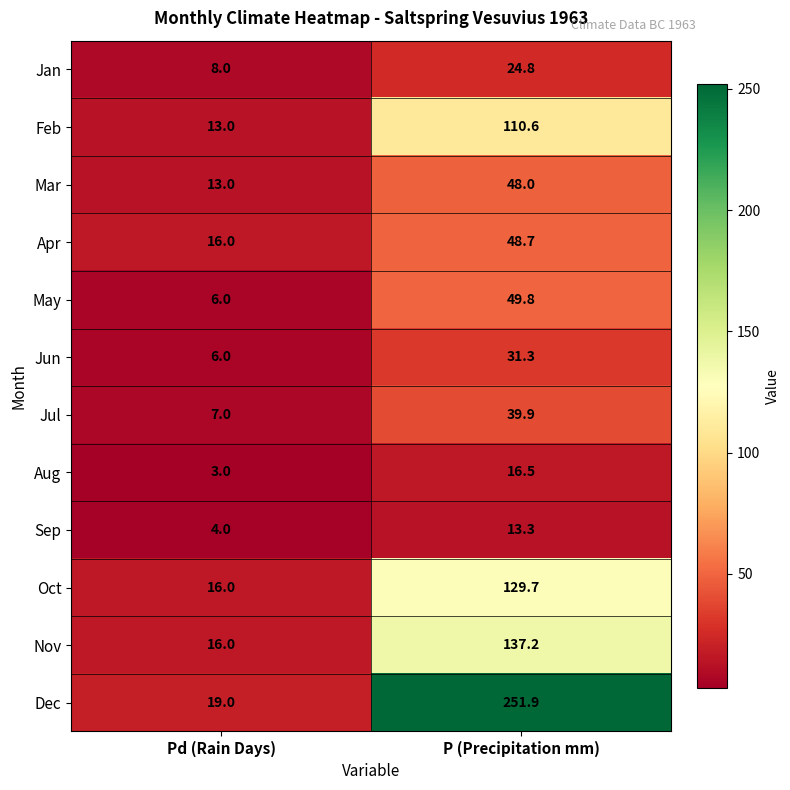

Reading left to right, list all the values displayed in this chart.

Jan: Pd (Rain Days)=8.0	P (Precipitation mm)=24.8
Feb: Pd (Rain Days)=13.0	P (Precipitation mm)=110.6
Mar: Pd (Rain Days)=13.0	P (Precipitation mm)=48.0
Apr: Pd (Rain Days)=16.0	P (Precipitation mm)=48.7
May: Pd (Rain Days)=6.0	P (Precipitation mm)=49.8
Jun: Pd (Rain Days)=6.0	P (Precipitation mm)=31.3
Jul: Pd (Rain Days)=7.0	P (Precipitation mm)=39.9
Aug: Pd (Rain Days)=3.0	P (Precipitation mm)=16.5
Sep: Pd (Rain Days)=4.0	P (Precipitation mm)=13.3
Oct: Pd (Rain Days)=16.0	P (Precipitation mm)=129.7
Nov: Pd (Rain Days)=16.0	P (Precipitation mm)=137.2
Dec: Pd (Rain Days)=19.0	P (Precipitation mm)=251.9